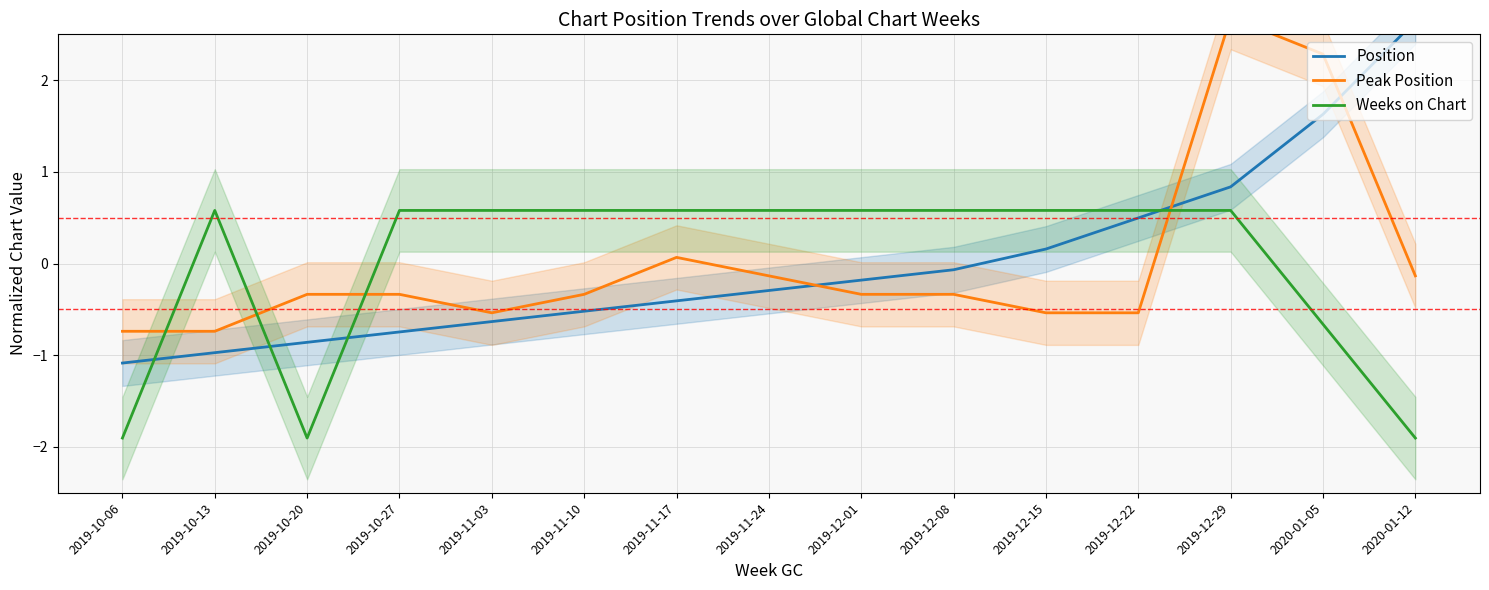

Which series changed the most between 2019-11-03 and 2019-12-22?

Position